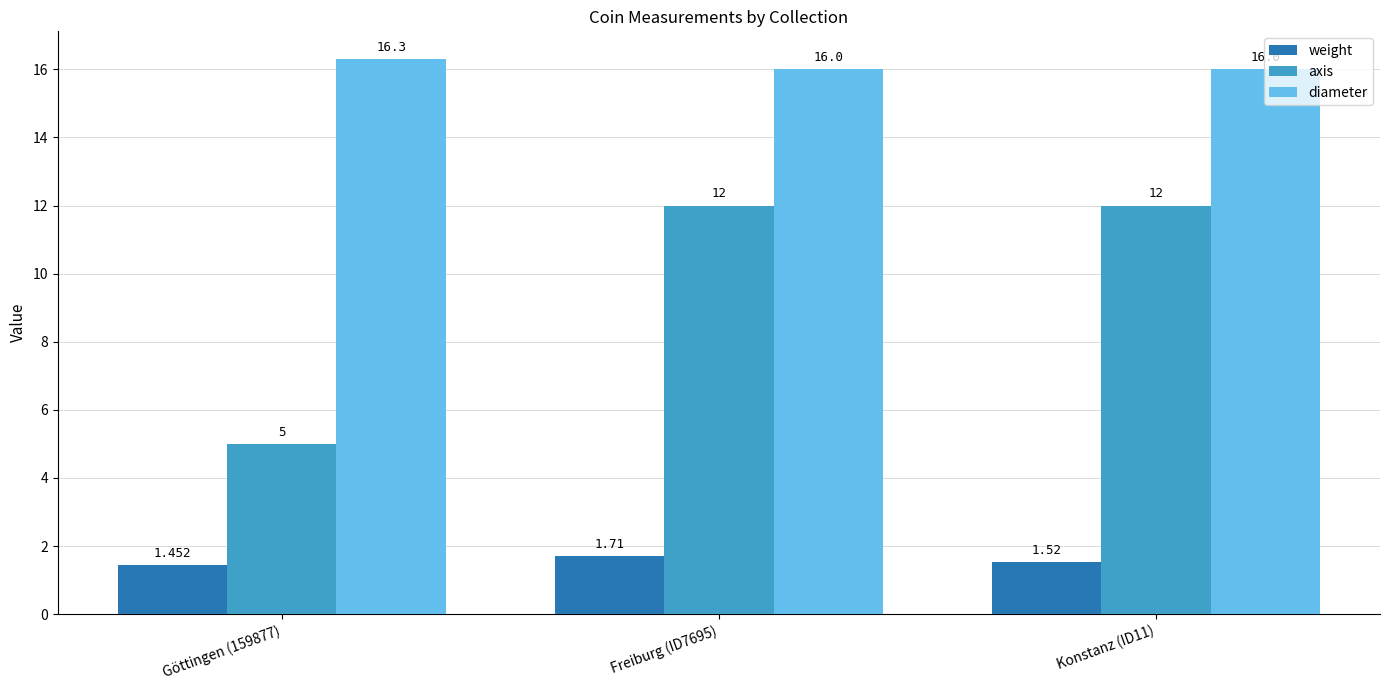

Between Freiburg (ID7695) and Konstanz (ID11), which series saw the biggest shift?

weight